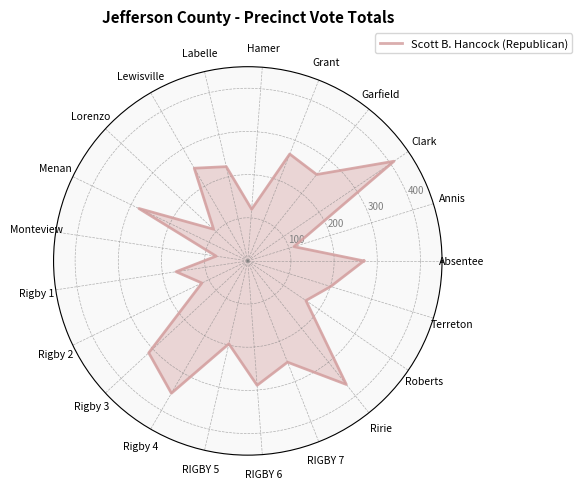

Count the number of data series in this chart.

1